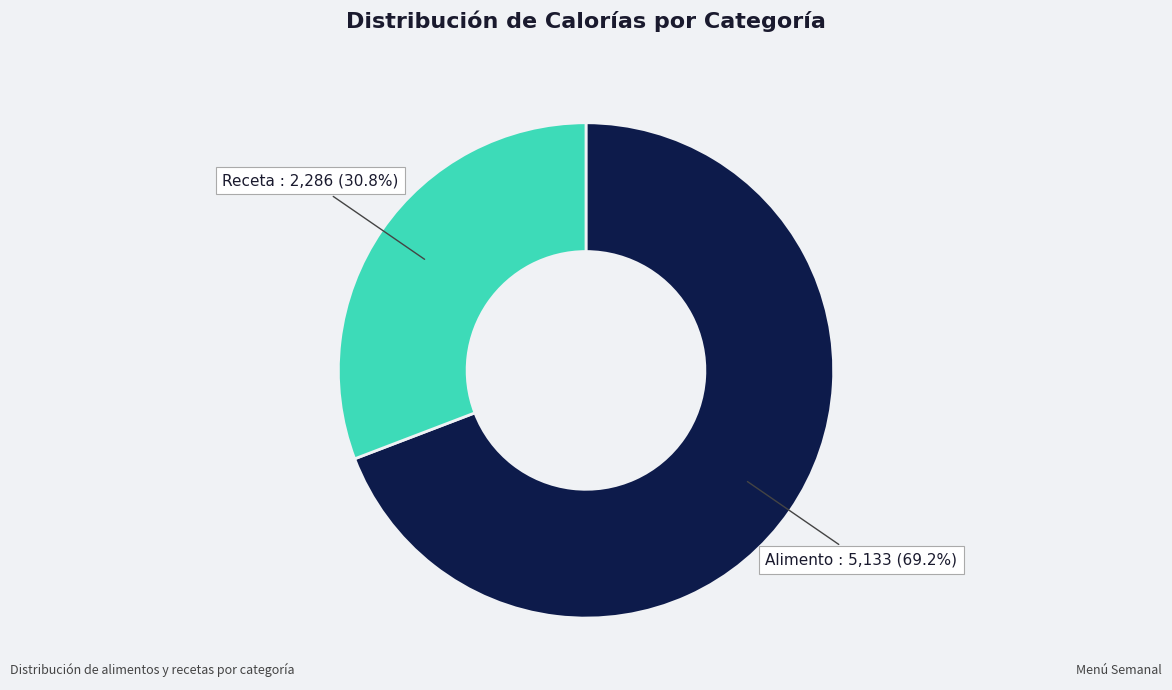

Which slice is the largest?

Alimento